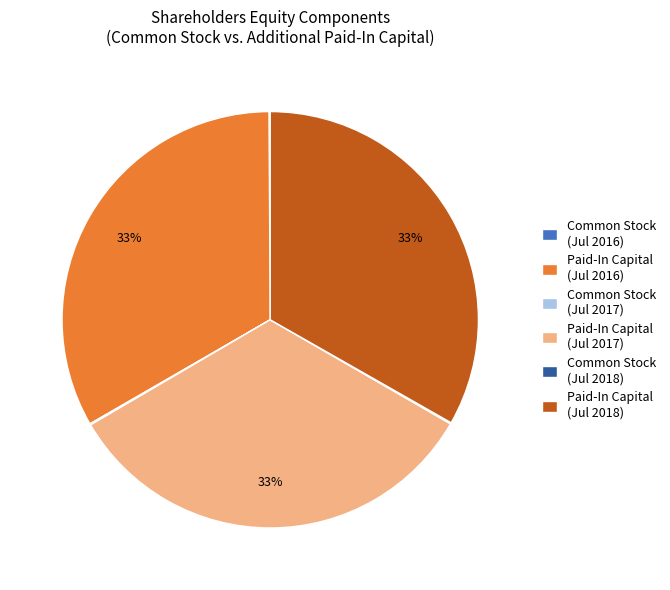

Is there any slice that represents more than half of the pie?

No